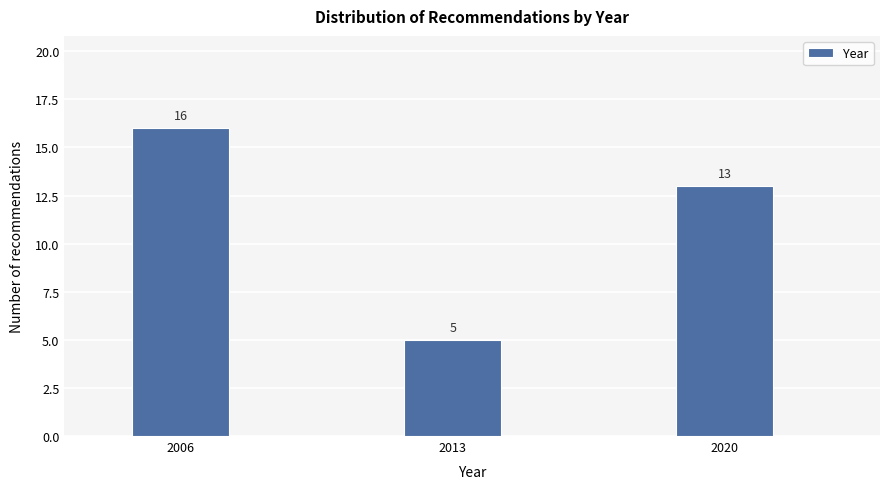

Reading left to right, extract all data points from this chart.

2006=16	2013=5	2020=13